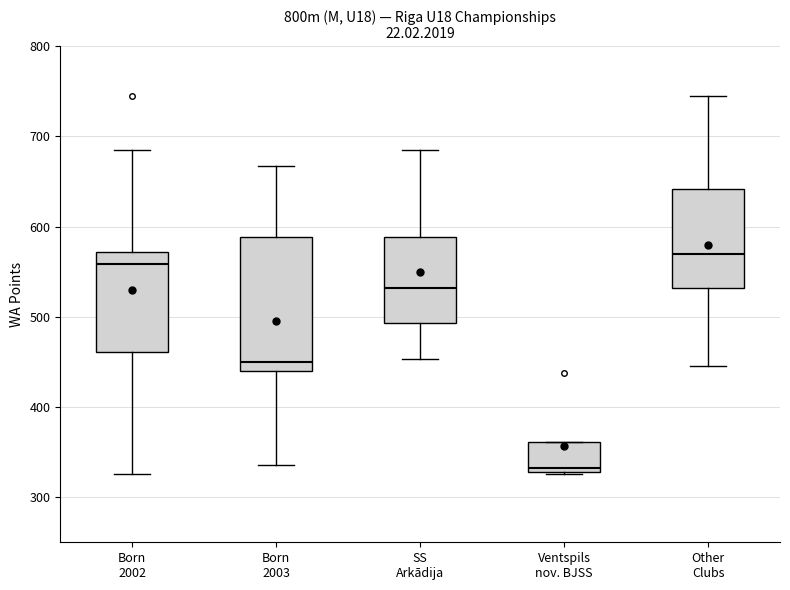

Comparing the boxes themselves (not the whiskers), which one is the tallest?

Born 2003